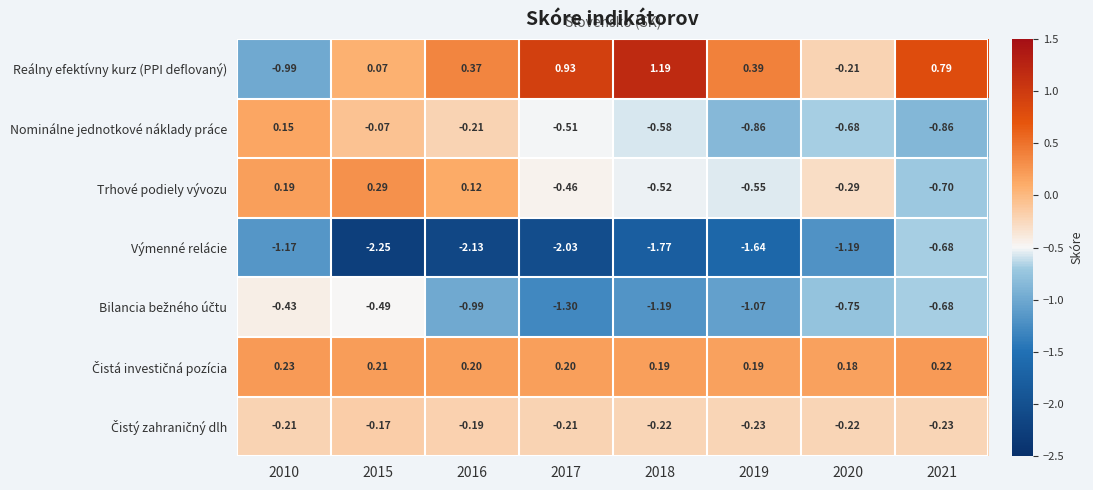

Which series has the largest total across all categories?

Reálny efektívny kurz (PPI deflovaný)